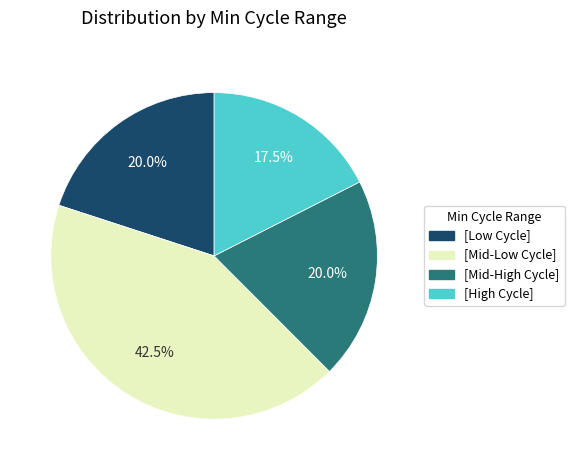

Does any single category account for the majority?

No